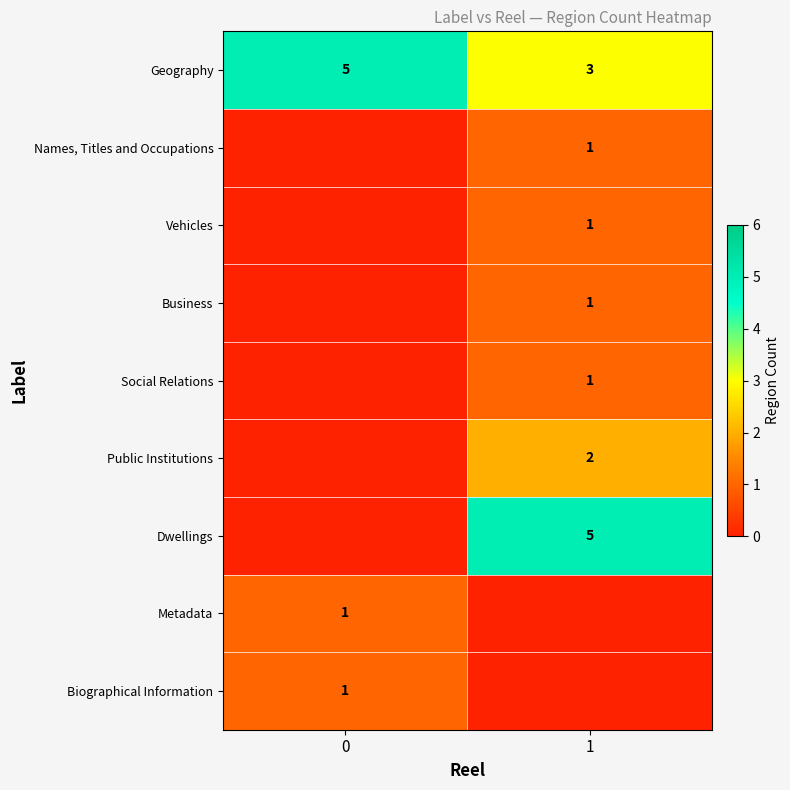

At how many categories does at least one series exceed 0?

2